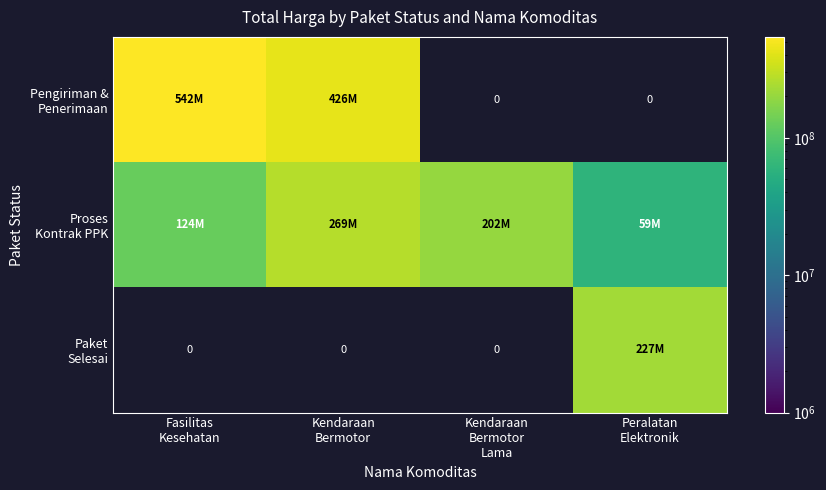

What is the minimum value shown in the chart?

59520700.0